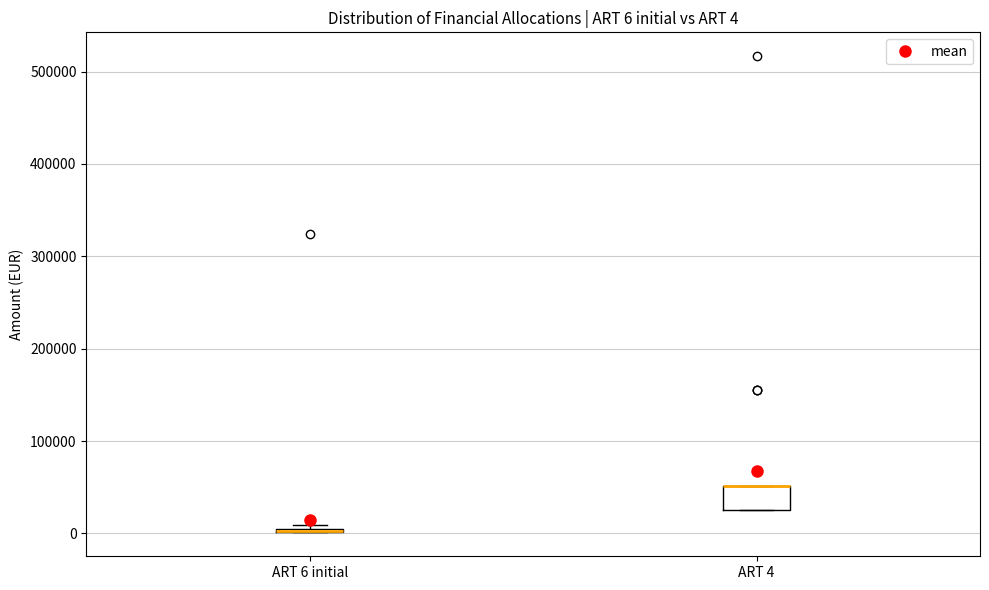

Which box is the tallest, from its lower edge to its upper edge?

ART 4